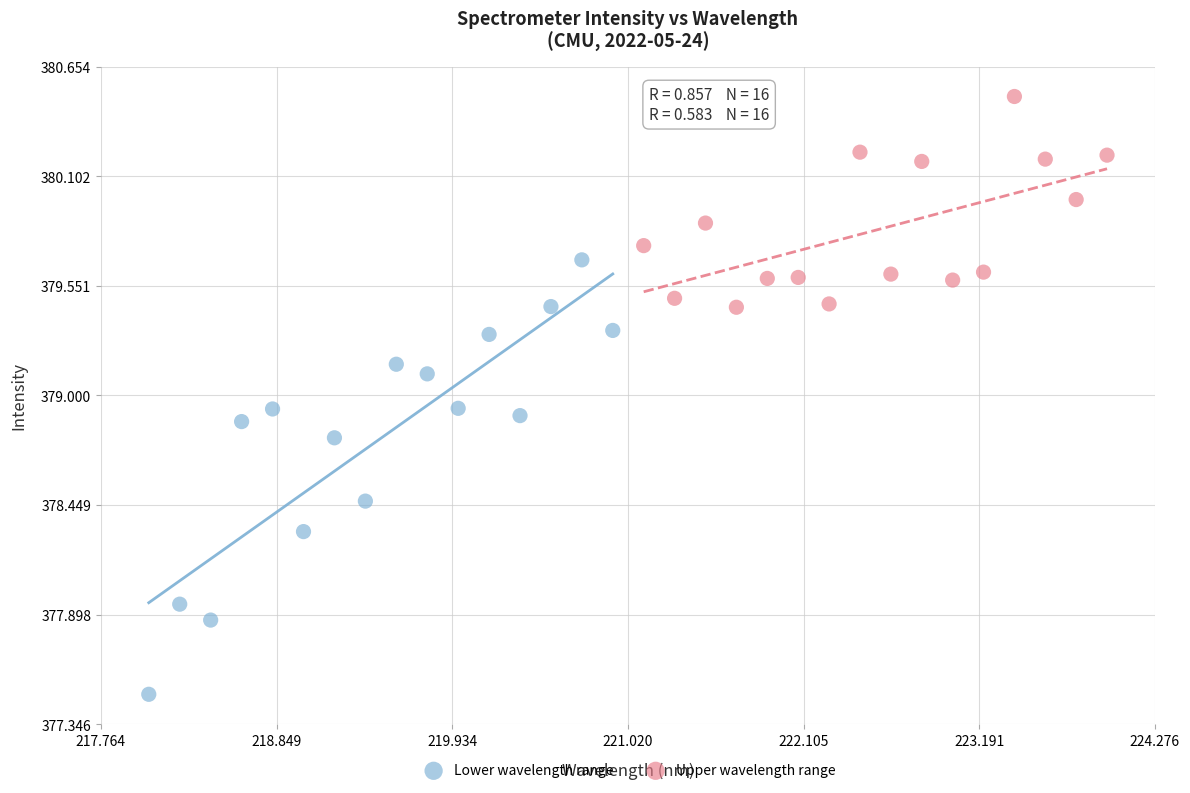

What are all the series names shown in the legend?

Lower wavelength range, Upper wavelength range